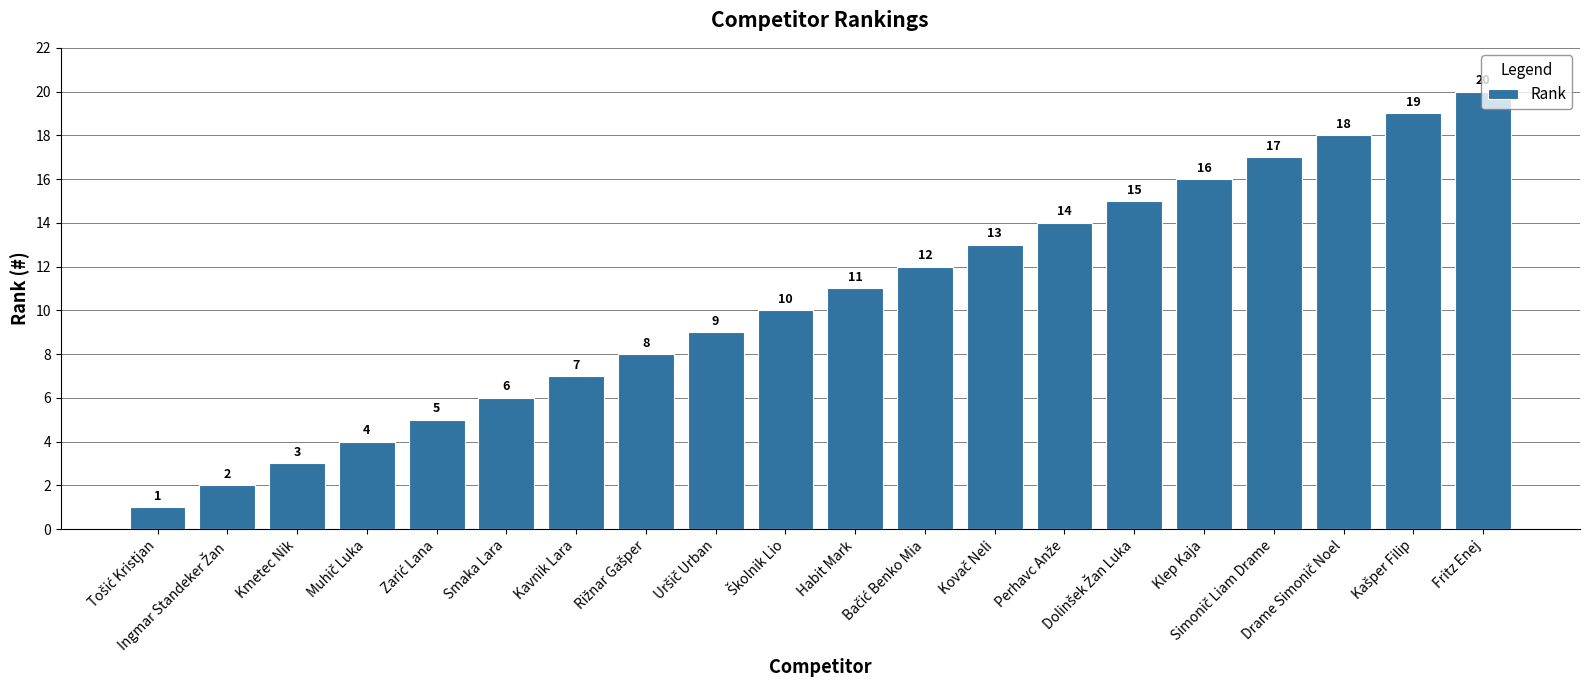

What is the sum of all values?

210